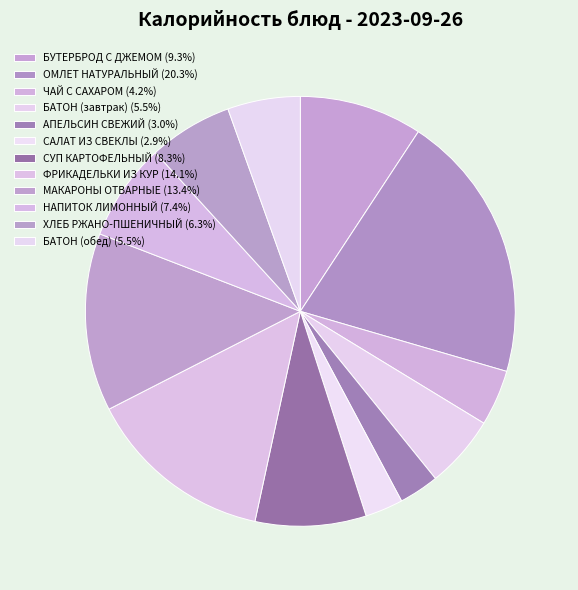

Is it true that САЛАТ ИЗ СВЕКЛЫ is 15% of the pie?

False